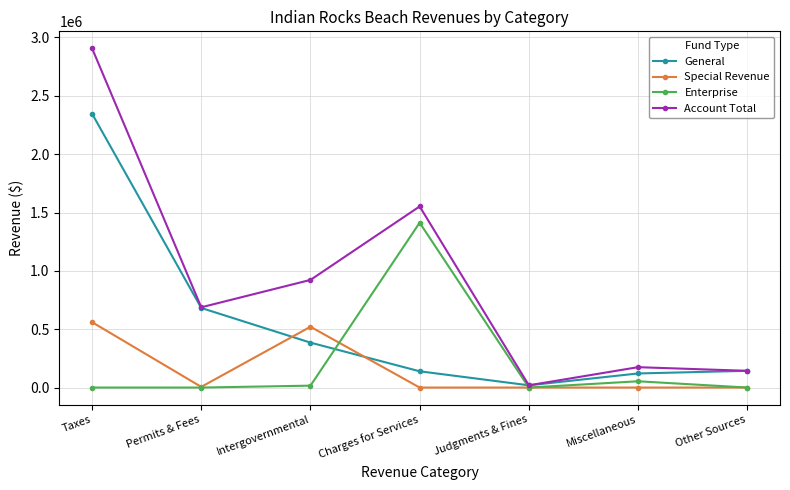

Where is the first local maximum for Account Total?

Charges for Services